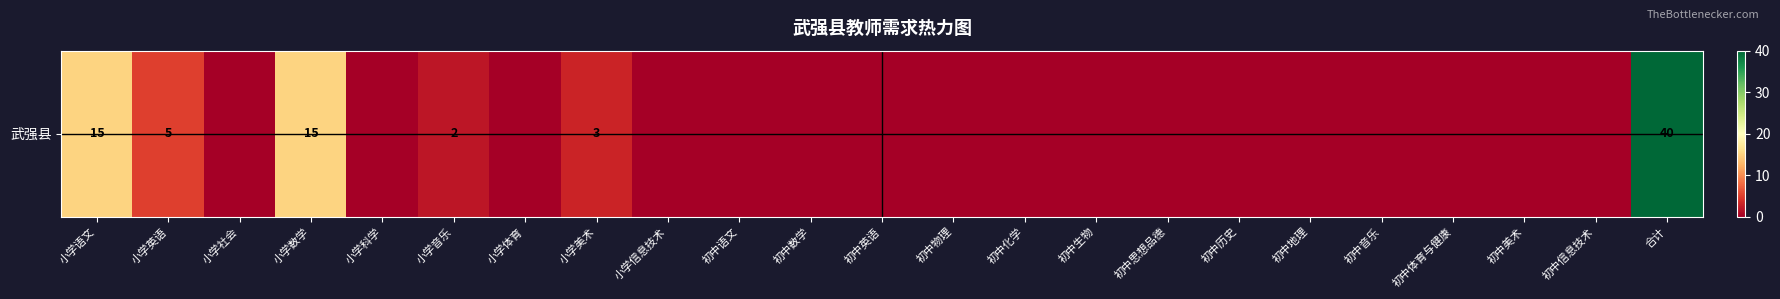

Reading right to left, list all the values displayed in this chart.

合计=40	初中信息技术=0	初中美术=0	初中体育与健康=0	初中音乐=0	初中地理=0	初中历史=0	初中思想品德=0	初中生物=0	初中化学=0	初中物理=0	初中英语=0	初中数学=0	初中语文=0	小学信息技术=0	小学美术=3	小学体育=0	小学音乐=2	小学科学=0	小学数学=15	小学社会=0	小学英语=5	小学语文=15